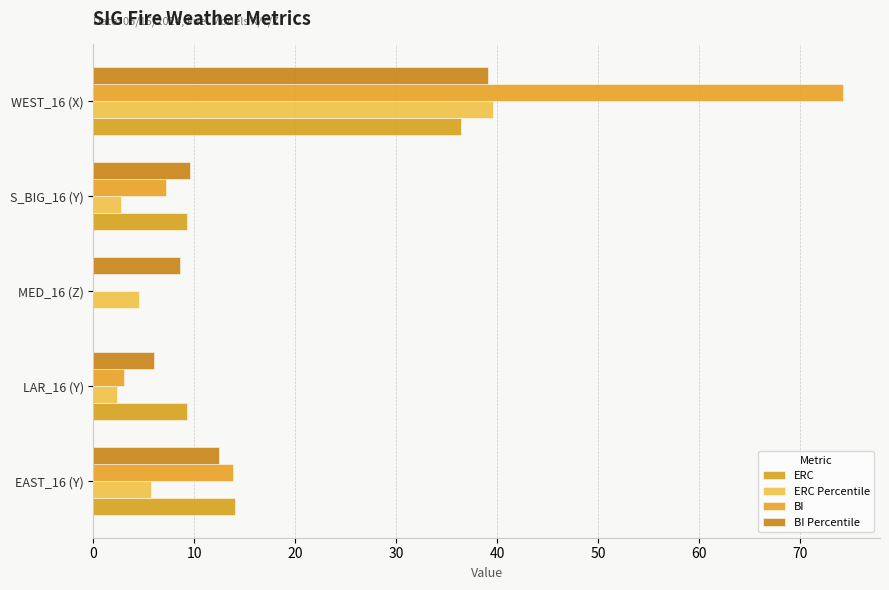

How many data points in BI Percentile are above 9?

3